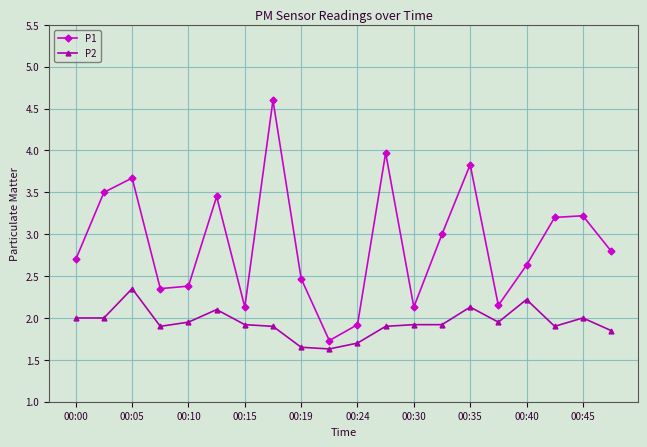

How many lines are shown in the chart?

2